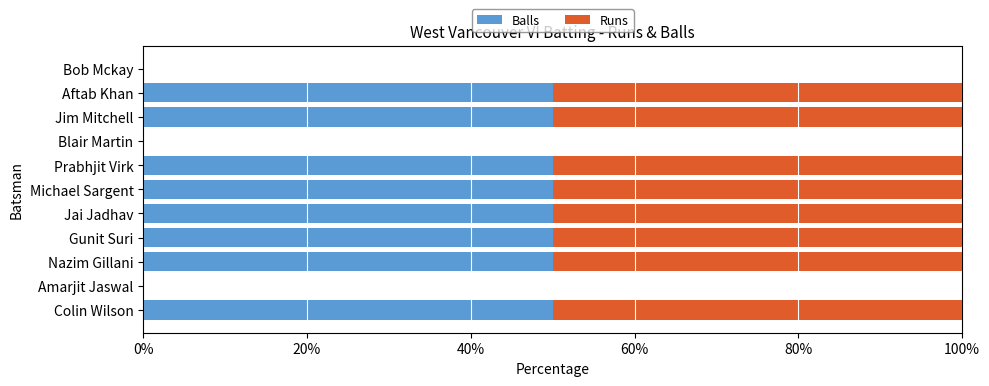

How many distinct data groups are displayed?

2